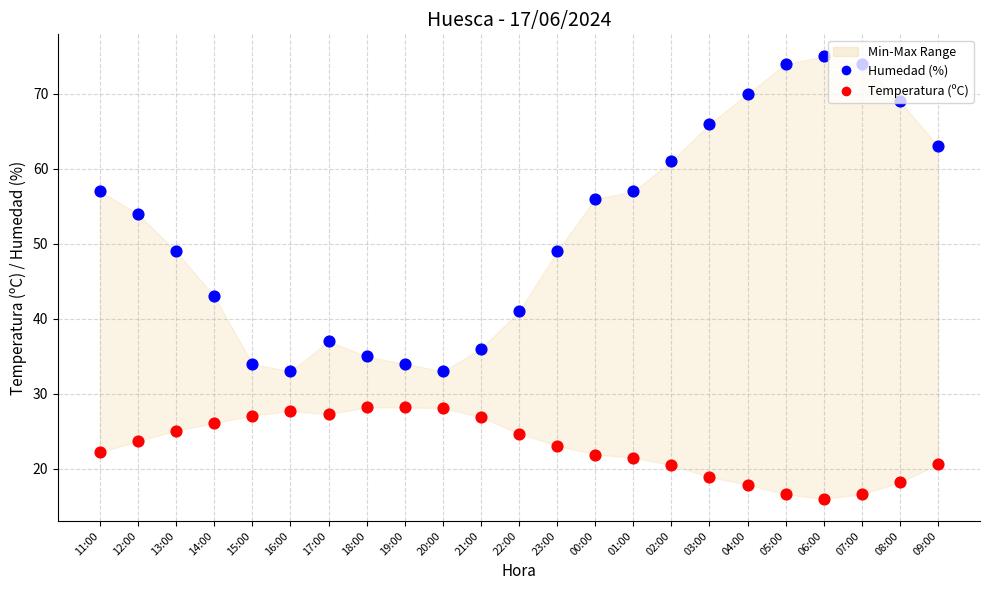

What are all the series names shown in the legend?

Humedad (%), Temperatura (ºC)